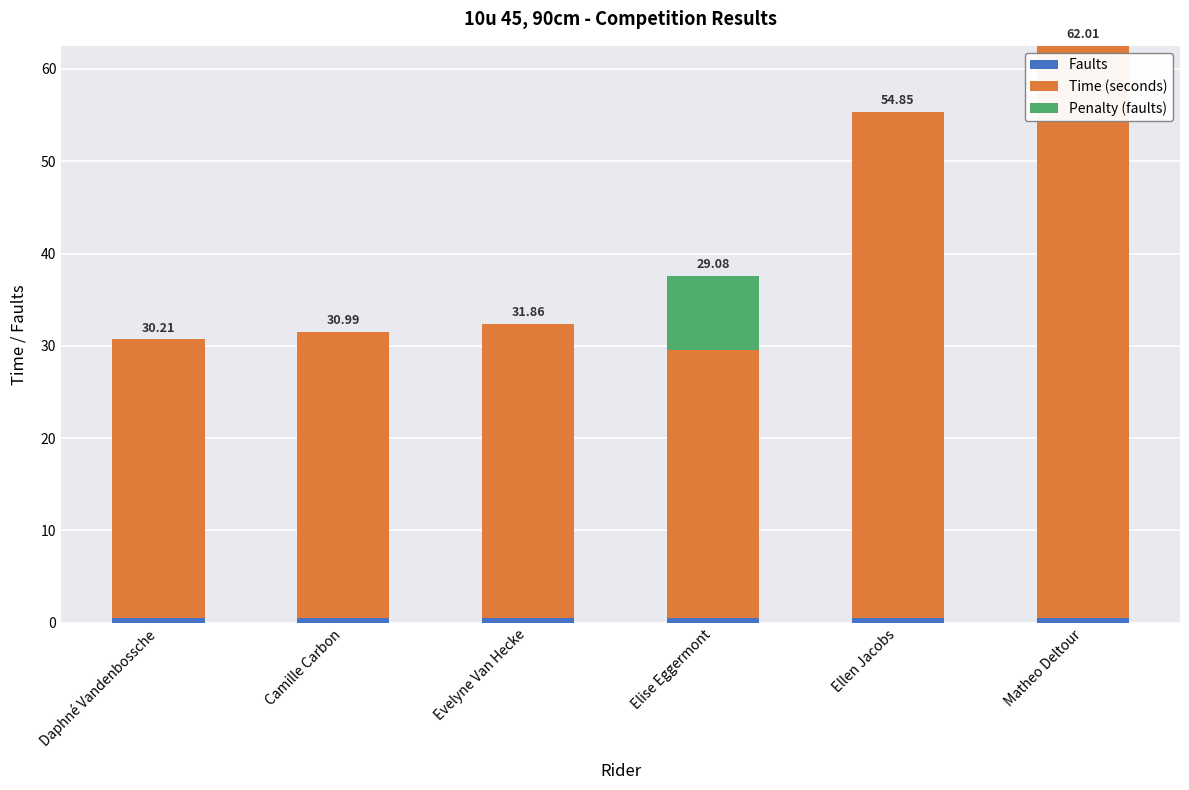

At which category is the sum across all series the highest?

Matheo Deltour